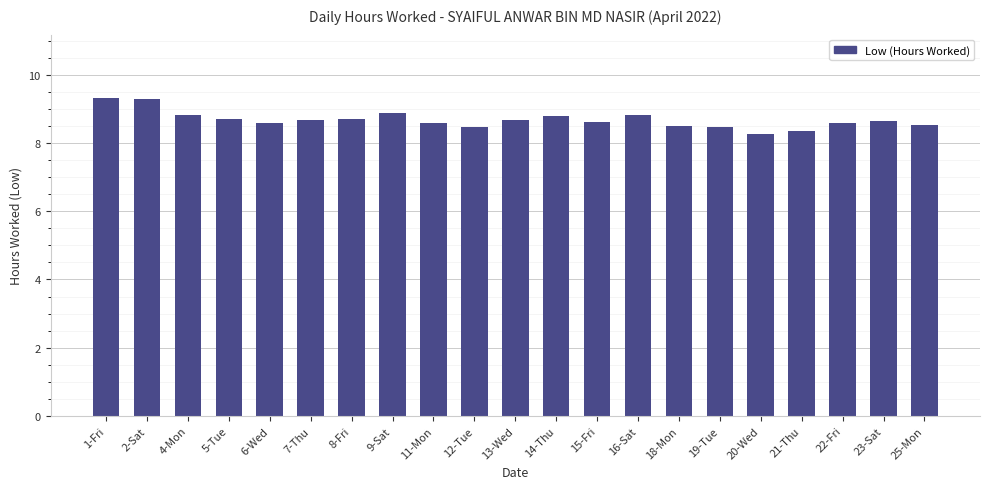

Are the bars grouped side by side (vs. stacked)?

No